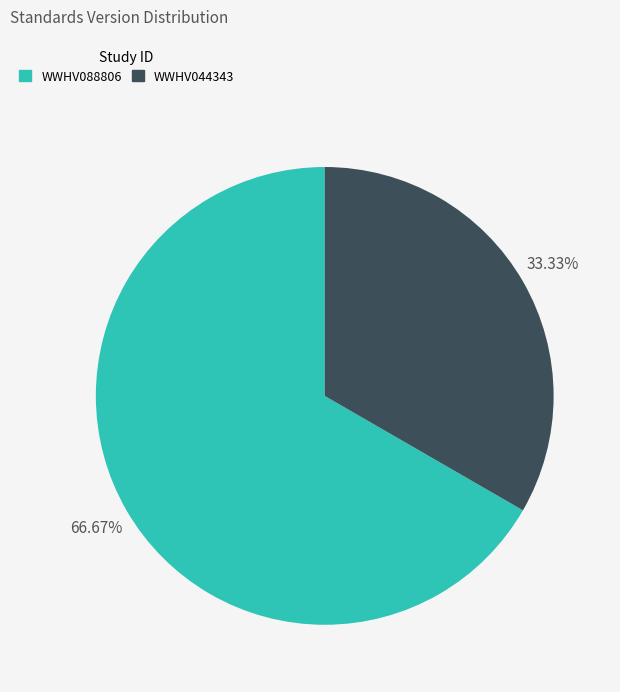

Is there a majority slice in this chart?

Yes